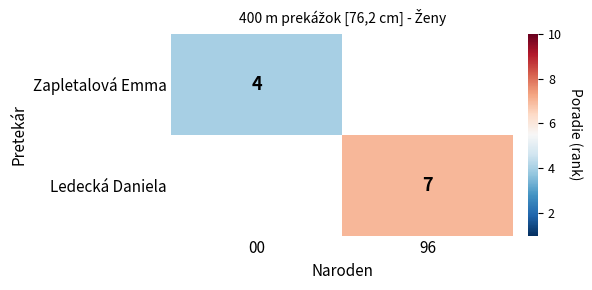

How many categories are shown in the chart?

2